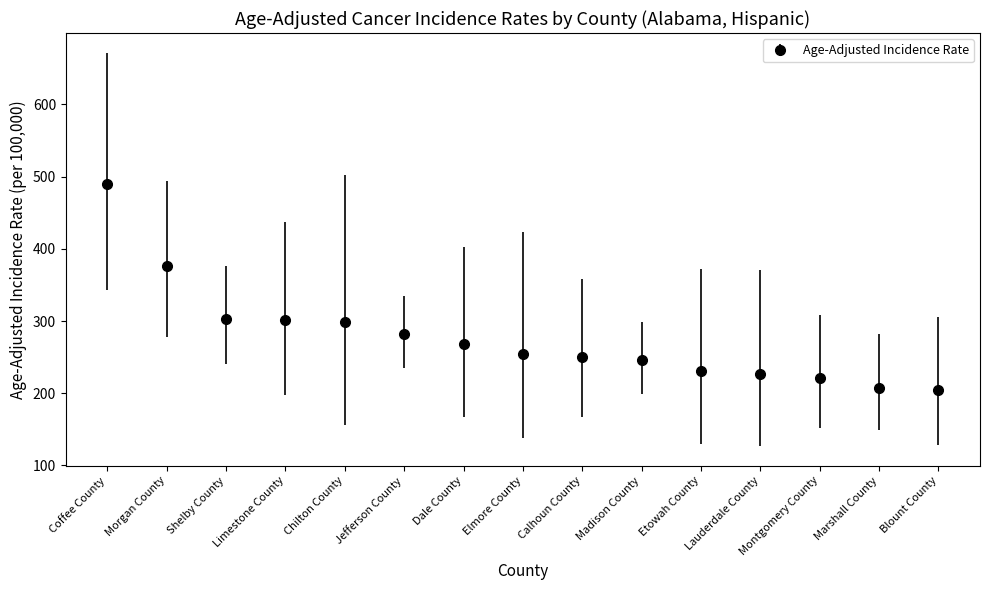

What is the maximum value shown in the chart?

489.6